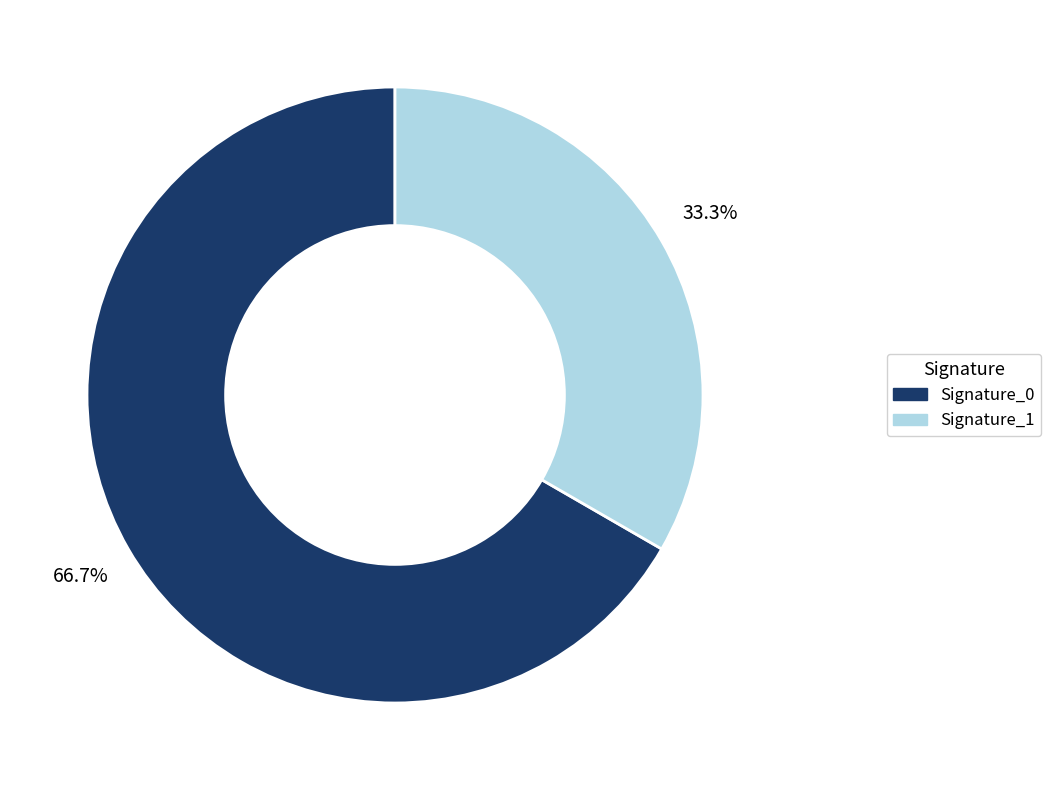

What percentage do Signature_1 and Signature_0 together represent?

100.0%